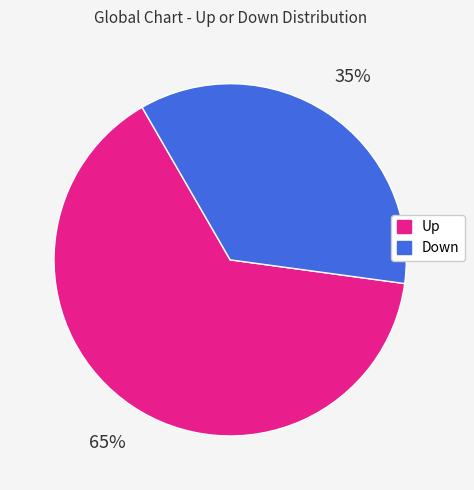

Is there a majority slice in this chart?

Yes